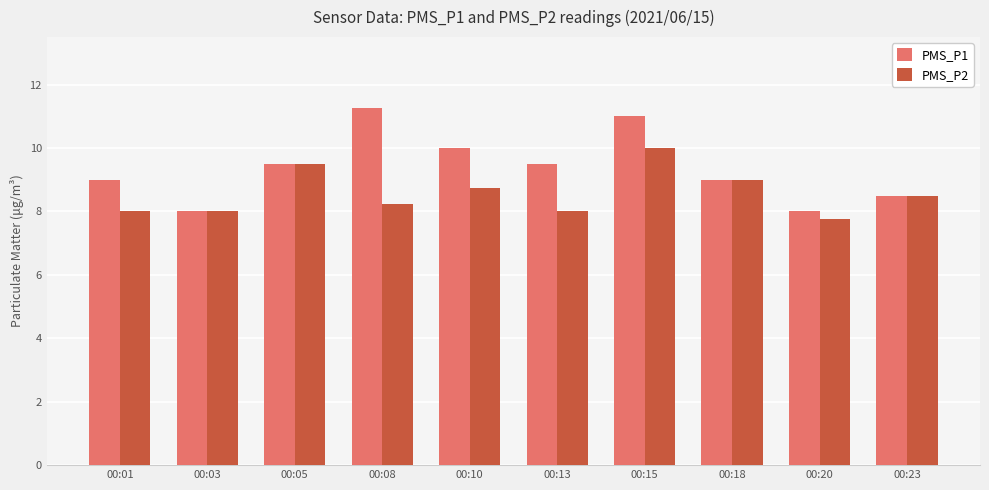

What is the sum of all PMS_P1 values?

93.8